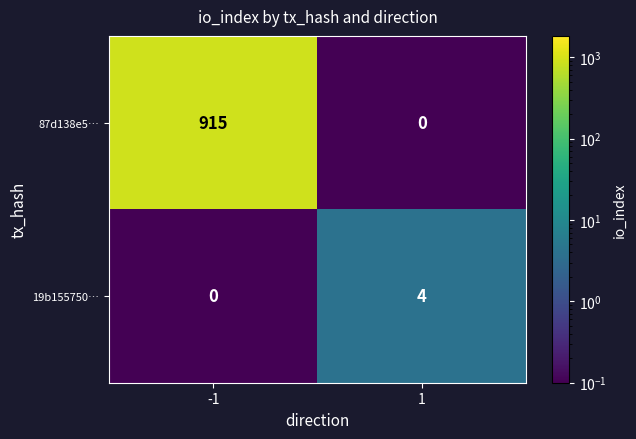

Which series changed the most between -1 and 1?

87d138e5…